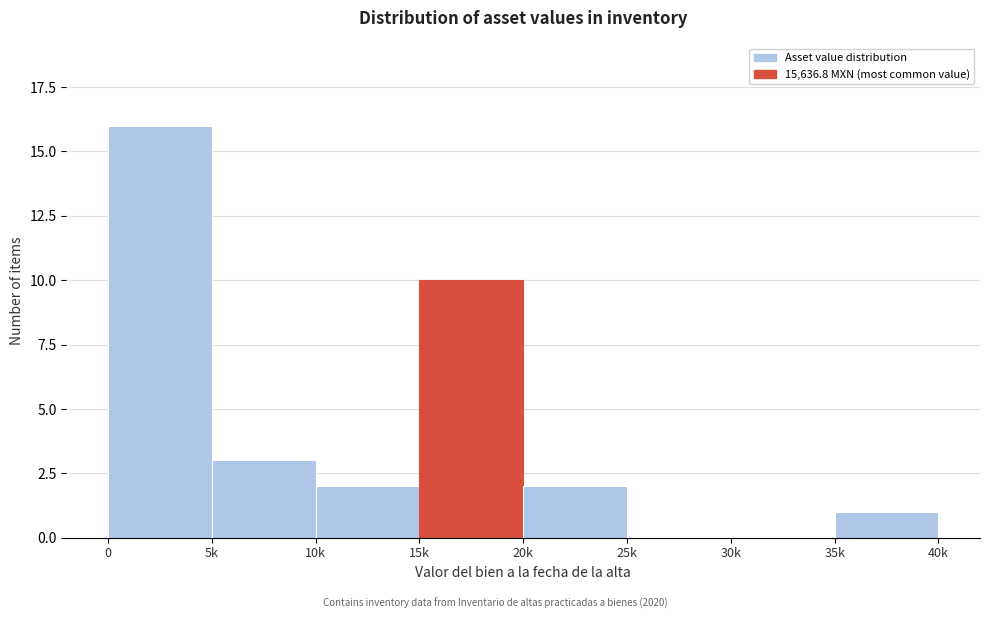

Reading left to right, extract all data points from this chart.

0=16	5k=3	10k=2	15k=10	20k=2	25k=0	30k=0	35k=1